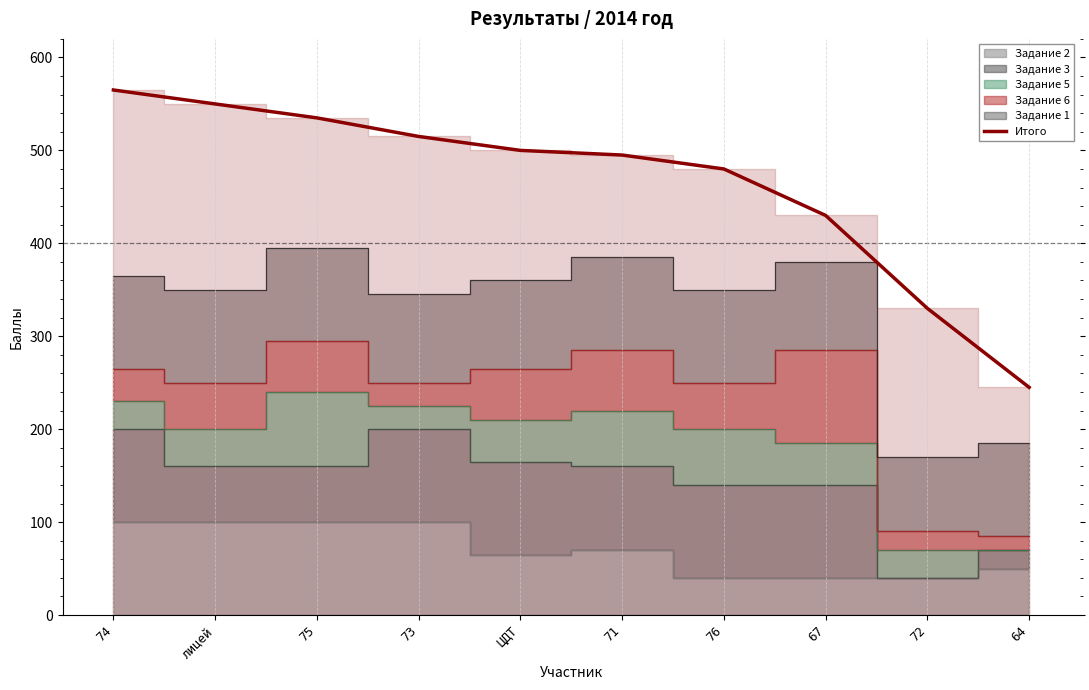

List the labels in order of value, largest first.

74, лицей, 75, 73, ЦДТ, 71, 76, 67, 72, 64